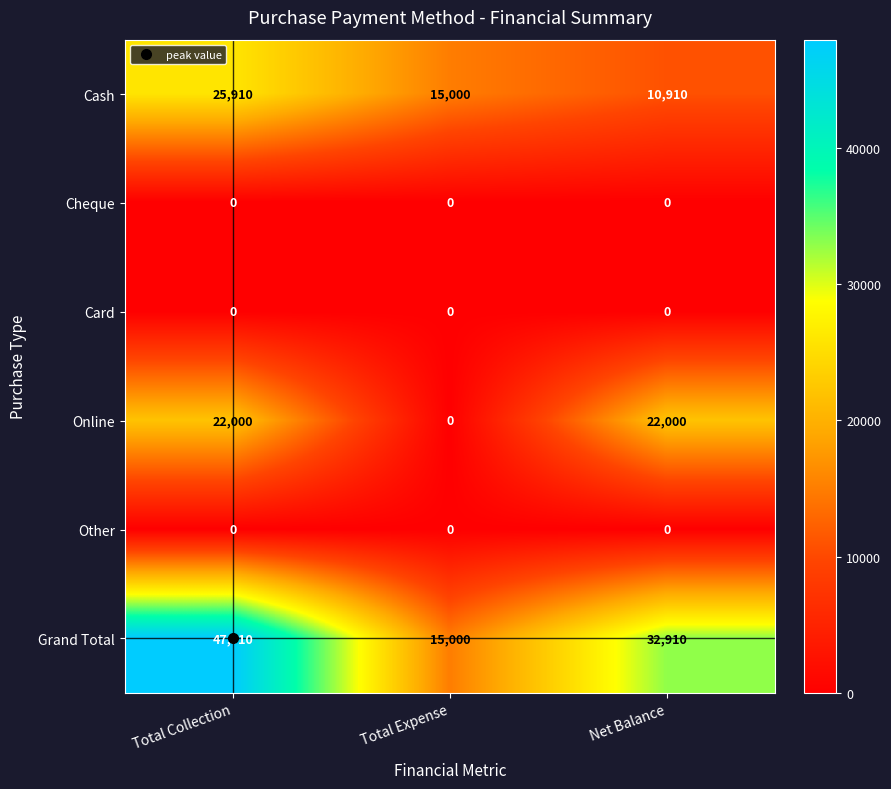

What is the sum of all Online values?

44000